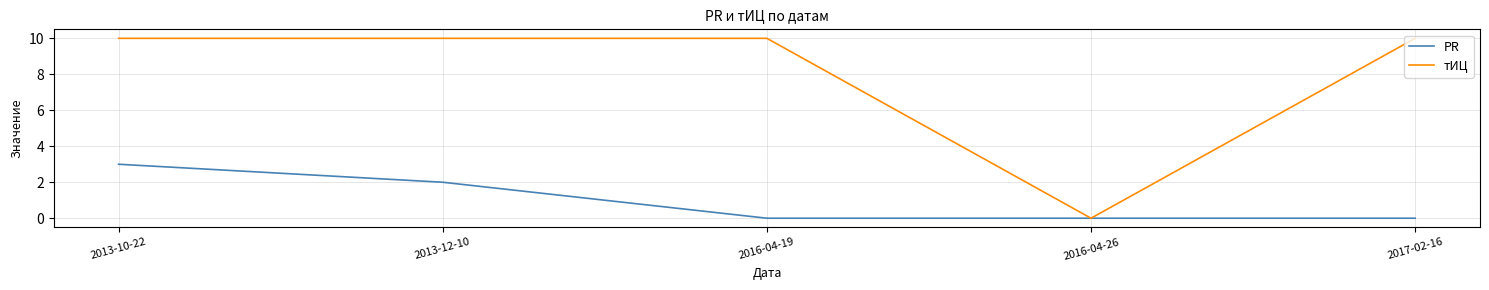

Does the chart have visible grid lines?

Yes